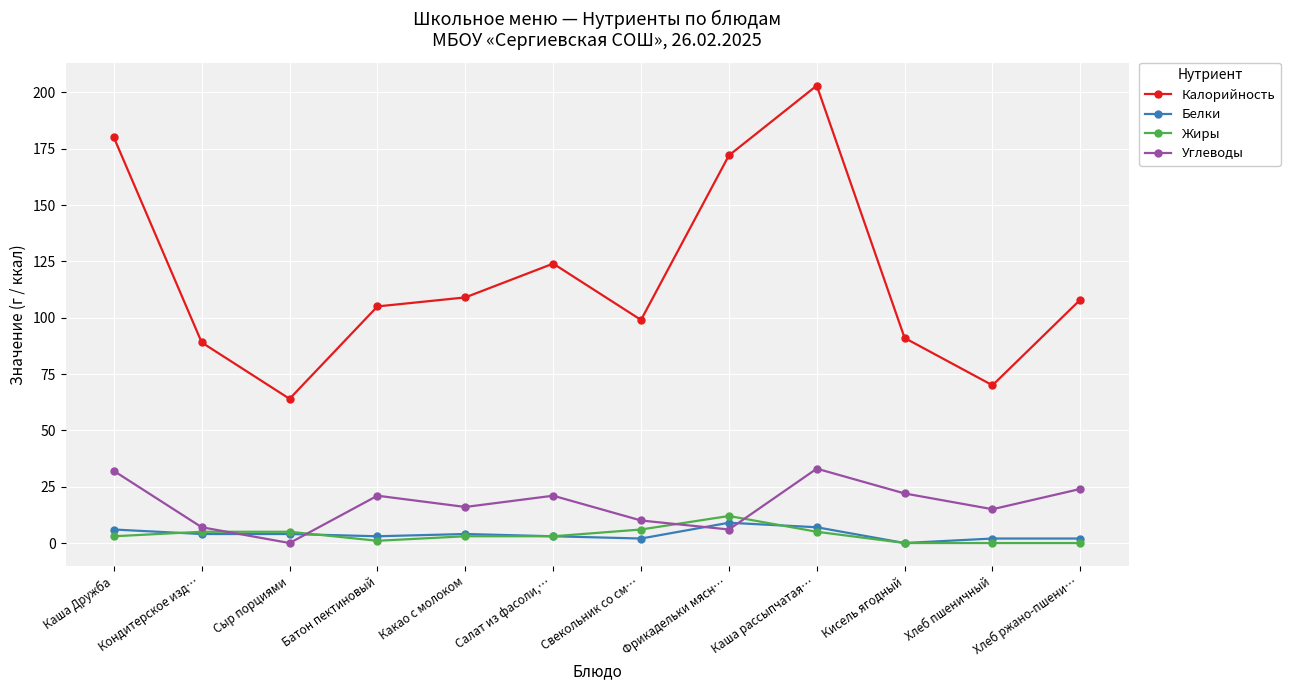

Is it true that Углеводы equals 16 at Какао с молоком?

True